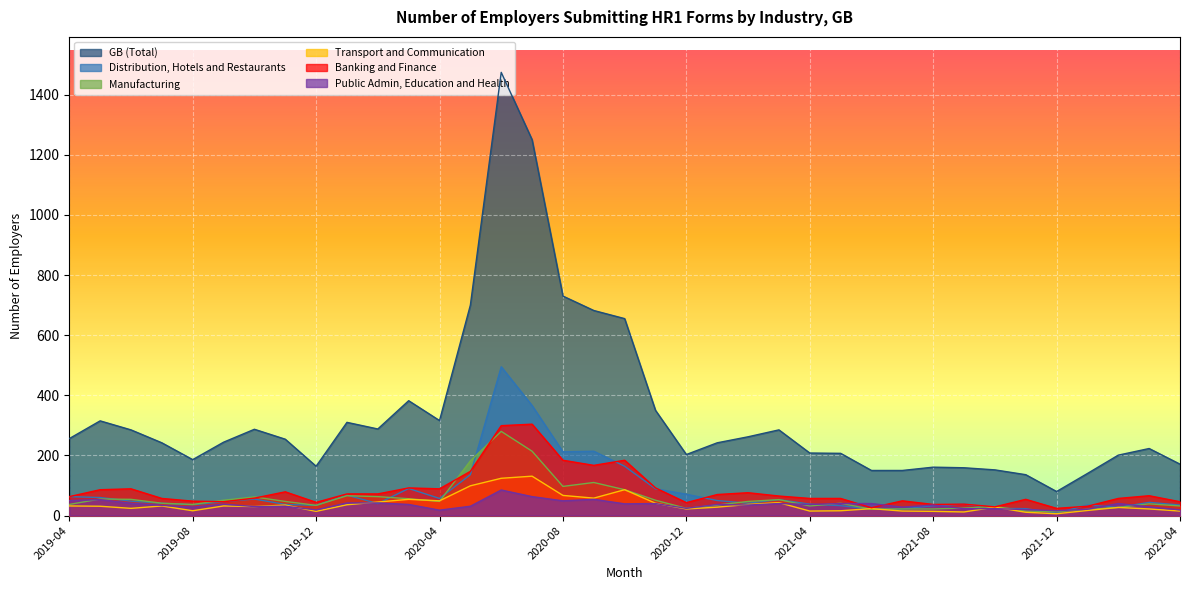

True or false: Transport and Communication and GB (Total) cross at least once.

False